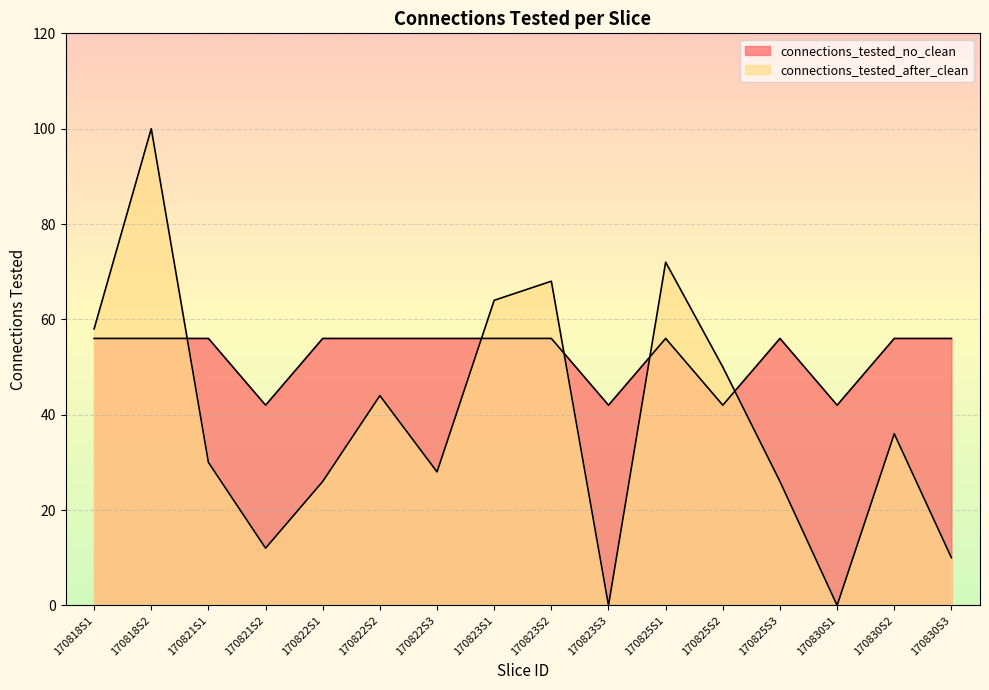

What is the total value across all series at 170823S1?

120